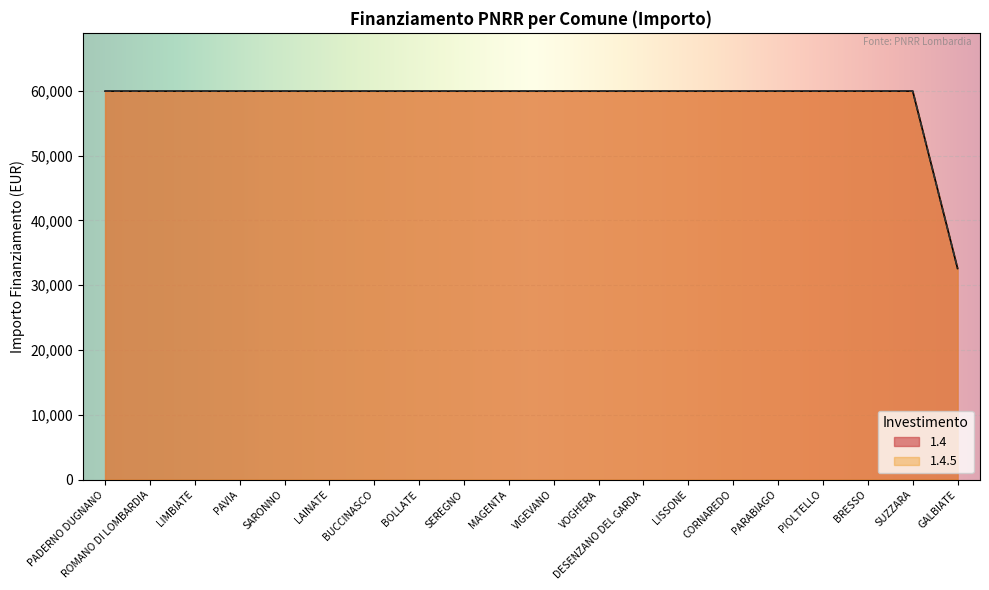

How many lines are shown in the chart?

2